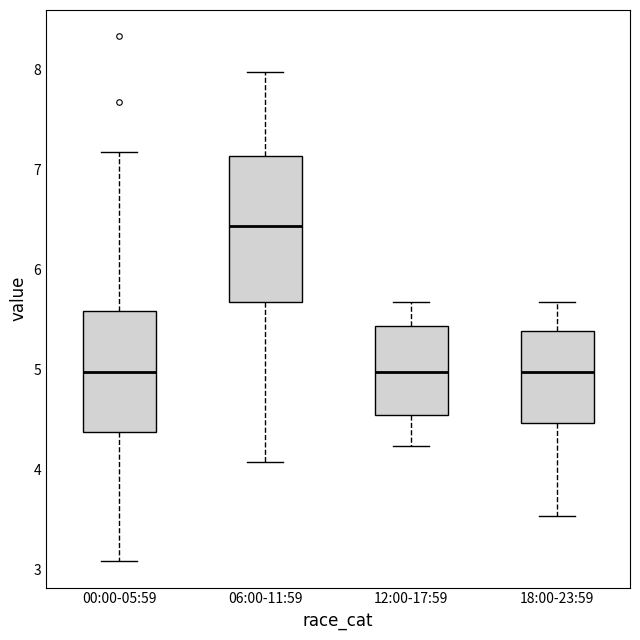

Reading left to right, read every box against the y-axis: the position of its median line, the range the box covers, and the ends of its whiskers. The values are not printed on the chart, so give them approximately, as read against the axis.

00:00-05:59: median 5.0, box 4.4 to 5.6, whiskers 3.1 to 7.2
06:00-11:59: median 6.4, box 5.7 to 7.1, whiskers 4.1 to 8.0
12:00-17:59: median 5.0, box 4.5 to 5.4, whiskers 4.2 to 5.7
18:00-23:59: median 5.0, box 4.5 to 5.4, whiskers 3.5 to 5.7